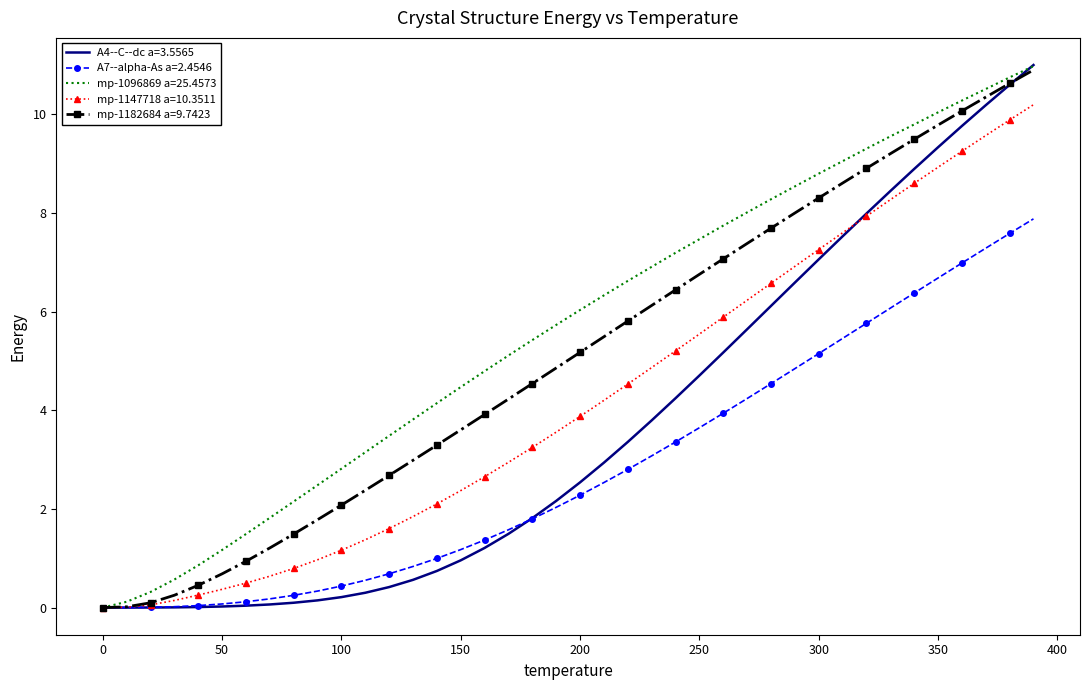

At how many categories does at least one series exceed 4?

26